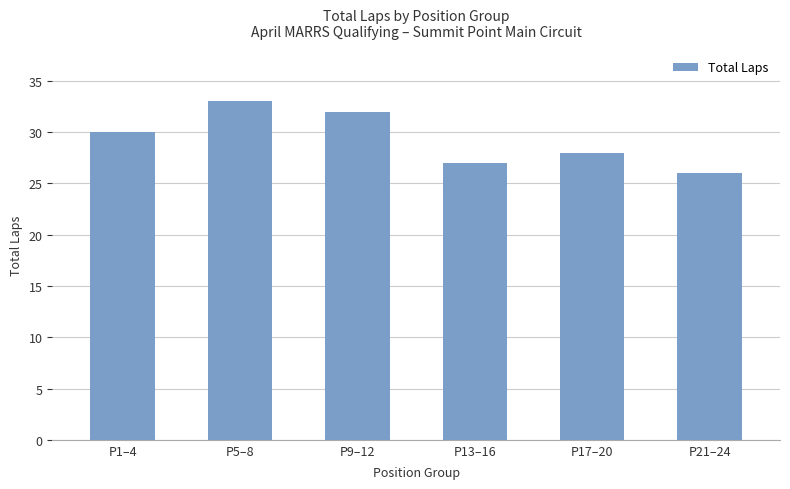

What is the change in value from P5–8 to P9–12?

-1